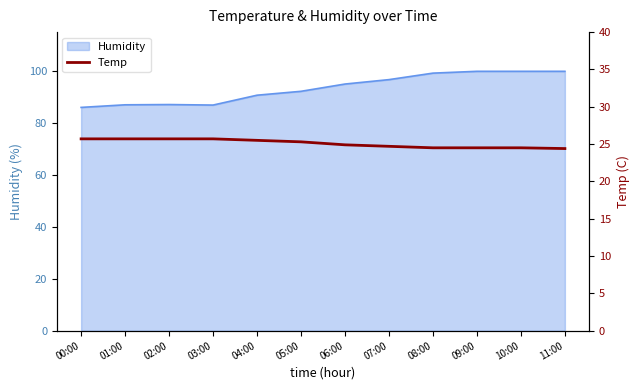

The Humidity series shows 99.9 at 11:00. True or false?

True